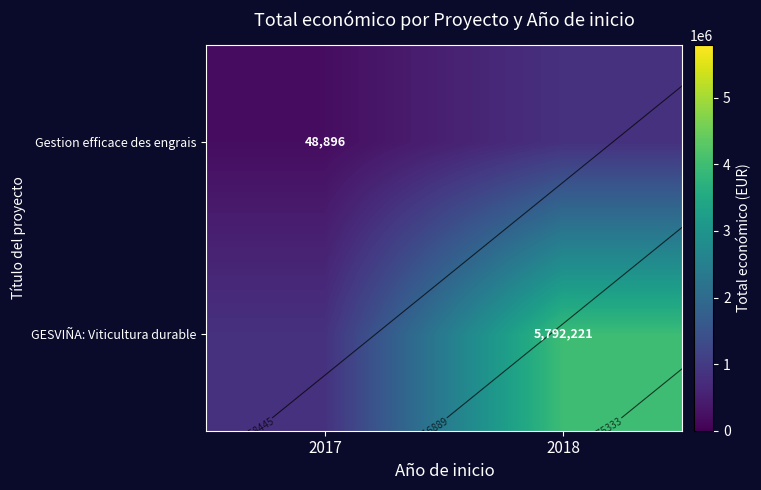

Between 2017 and 2018, which series saw the biggest shift?

GESVIÑA: Viticultura durable